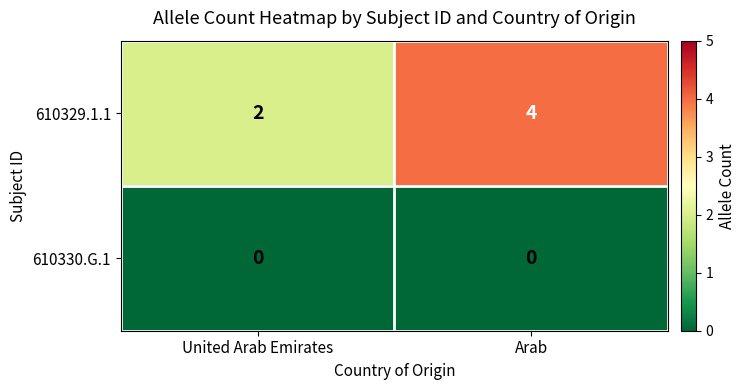

What is the greatest value displayed?

4